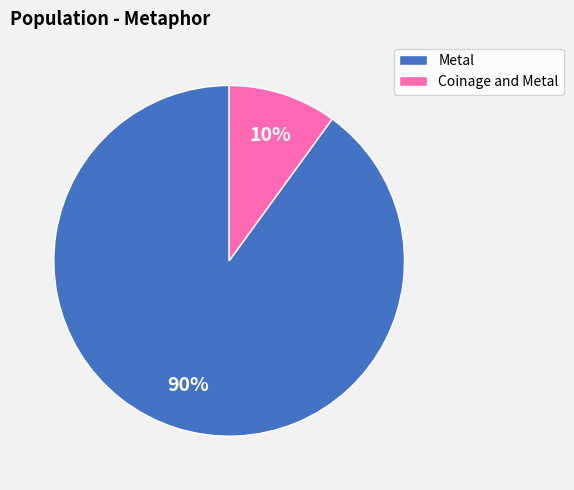

True or false: Coinage and Metal accounts for 4% of the total.

False